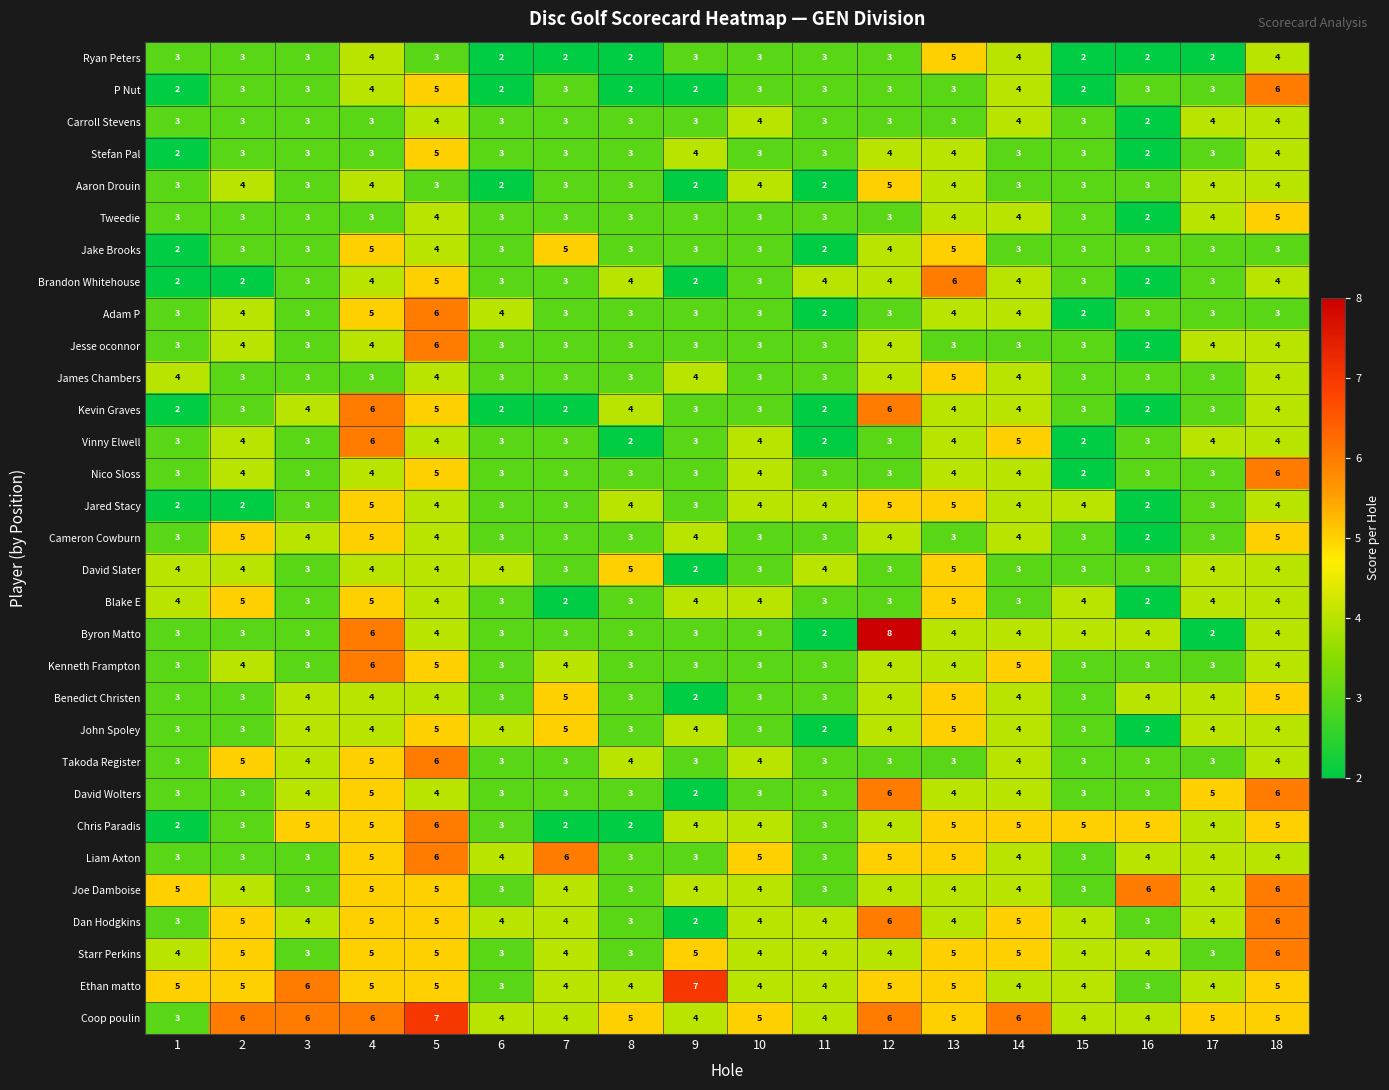

Which series has the largest total across all categories?

Coop poulin